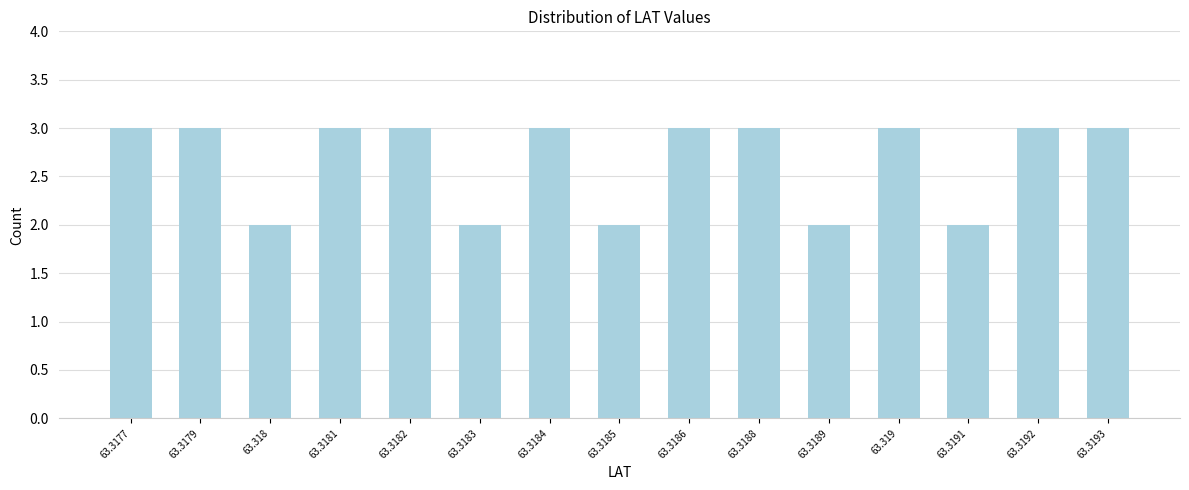

Reading right to left, extract all data points from this chart.

63.3193=3	63.3192=3	63.3191=2	63.319=3	63.3189=2	63.3188=3	63.3186=3	63.3185=2	63.3184=3	63.3183=2	63.3182=3	63.3181=3	63.318=2	63.3179=3	63.3177=3